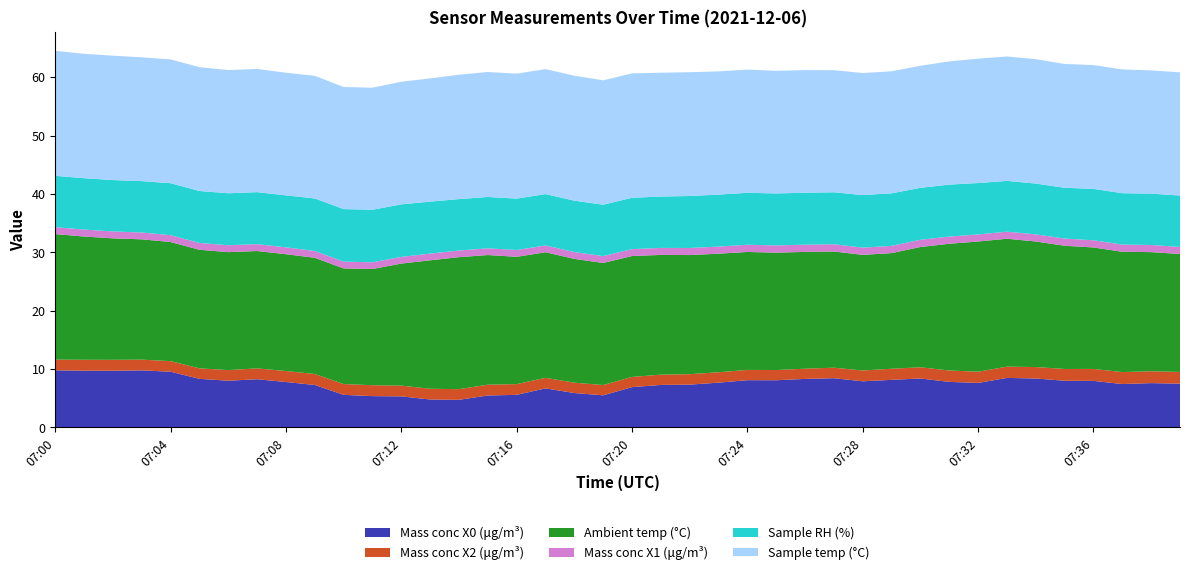

Reading left to right, list all the values displayed in this chart.

Mass conc X0 (μg/m³): 9.8	9.7	9.7	9.8	9.6	8.3	8.0	8.3	7.8	7.3	5.6	5.4	5.3	4.8	4.7	5.5	5.6	6.7	5.9	5.5	6.9	7.3	7.3	7.7	8.1	8.1	8.3	8.4	7.9	8.2	8.4	7.8	7.6	8.5	8.4	8.0	8.0	7.4	7.6	7.5
Mass conc X2 (μg/m³): 1.8	1.9	1.9	1.8	1.8	1.8	1.8	1.9	1.9	1.9	1.9	1.9	1.8	1.8	1.8	1.9	1.8	1.8	1.8	1.8	1.8	1.8	1.8	1.8	1.8	1.8	1.8	1.8	1.9	1.9	1.9	1.9	1.9	1.9	2.0	2.0	2.0	2.0	2.0	2.0
Ambient temp (°C): 21.5	21.1	20.8	20.6	20.4	20.3	20.2	20.1	20.0	19.9	19.8	19.9	20.9	22.0	22.6	22.2	21.8	21.5	21.2	20.9	20.7	20.5	20.4	20.3	20.2	20.1	20.0	19.9	19.8	19.8	20.6	21.7	22.3	21.9	21.5	21.1	20.8	20.6	20.4	20.2
Mass conc X1 (μg/m³): 1.2	1.2	1.2	1.2	1.2	1.2	1.2	1.2	1.2	1.2	1.2	1.1	1.1	1.1	1.1	1.1	1.2	1.2	1.2	1.2	1.2	1.2	1.2	1.2	1.2	1.2	1.2	1.2	1.2	1.2	1.2	1.2	1.2	1.2	1.2	1.2	1.2	1.2	1.2	1.2
Sample RH (%): 8.8	8.8	8.8	8.8	8.9	8.9	8.9	8.9	8.9	9.0	9.0	9.0	9.0	8.9	8.8	8.8	8.8	8.8	8.8	8.8	8.8	8.8	8.9	8.9	8.9	8.9	8.9	8.9	9.0	9.0	8.9	8.9	8.8	8.7	8.7	8.7	8.8	8.8	8.8	8.8
Sample temp (°C): 21.4	21.3	21.3	21.2	21.2	21.2	21.1	21.1	21.0	21.0	20.9	20.9	21.0	21.1	21.3	21.4	21.4	21.4	21.4	21.3	21.3	21.2	21.2	21.1	21.1	21.0	21.0	20.9	20.9	20.9	20.9	21.1	21.3	21.3	21.3	21.2	21.2	21.2	21.1	21.1